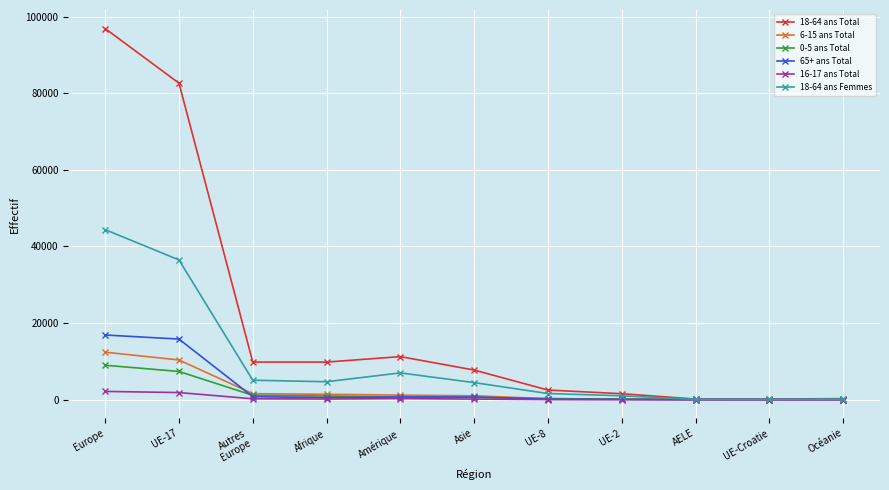

The value of 18-64 ans Femmes at Europe is 64342. True or false?

False